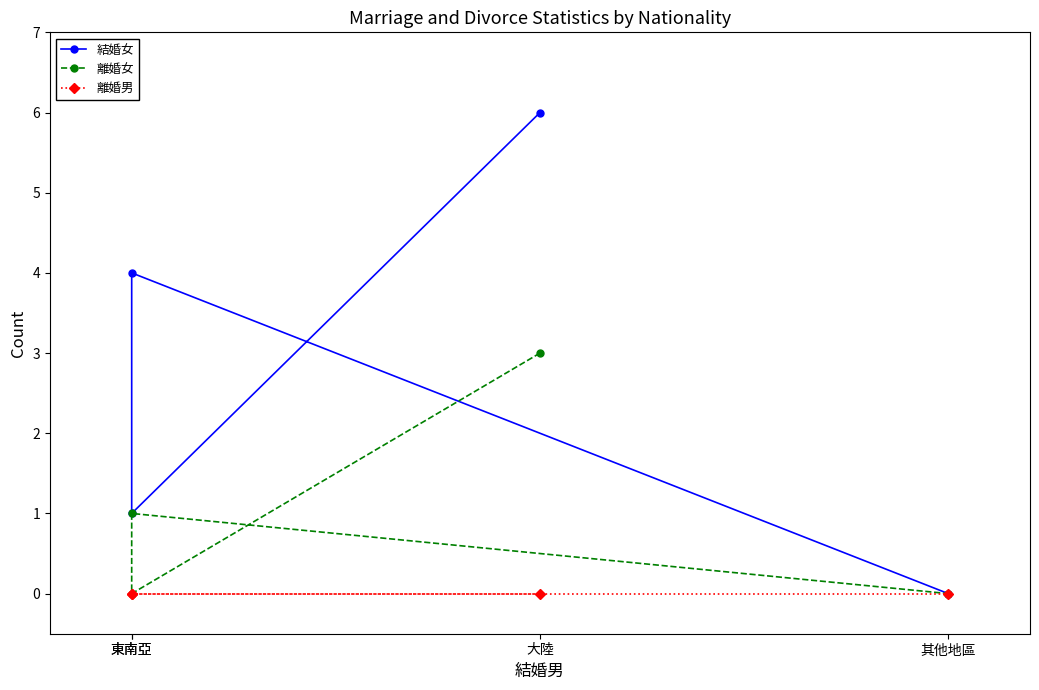

Reading left to right, transcribe all the data shown in this chart.

結婚女: 6	1	4	0
離婚女: 3	0	1	0
離婚男: 0	0	0	0